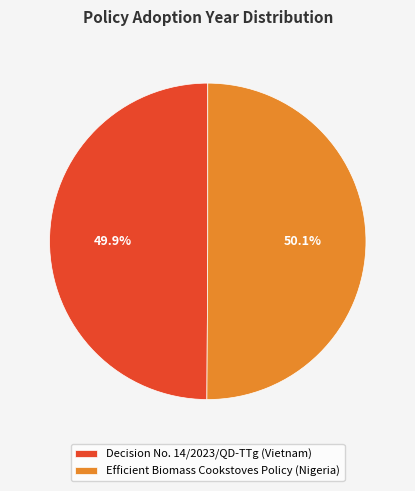

Does any single category account for the majority?

Yes